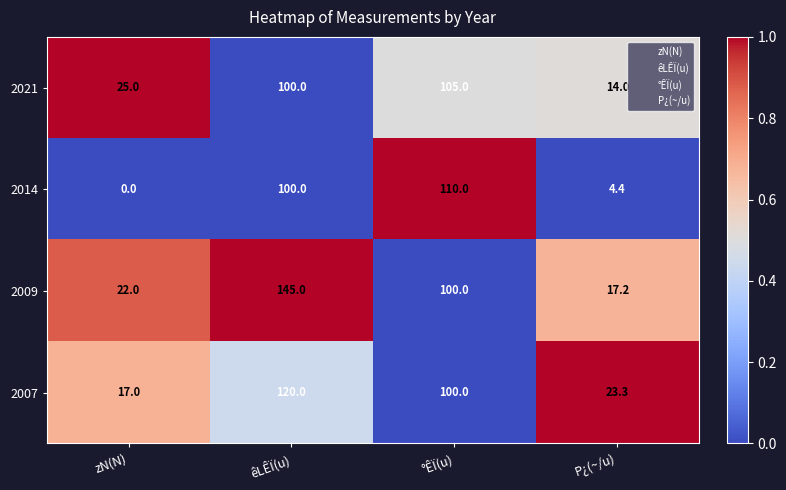

What is the sum of the 2009 values at êLÊÏ(u) and zN(N)?

167.0